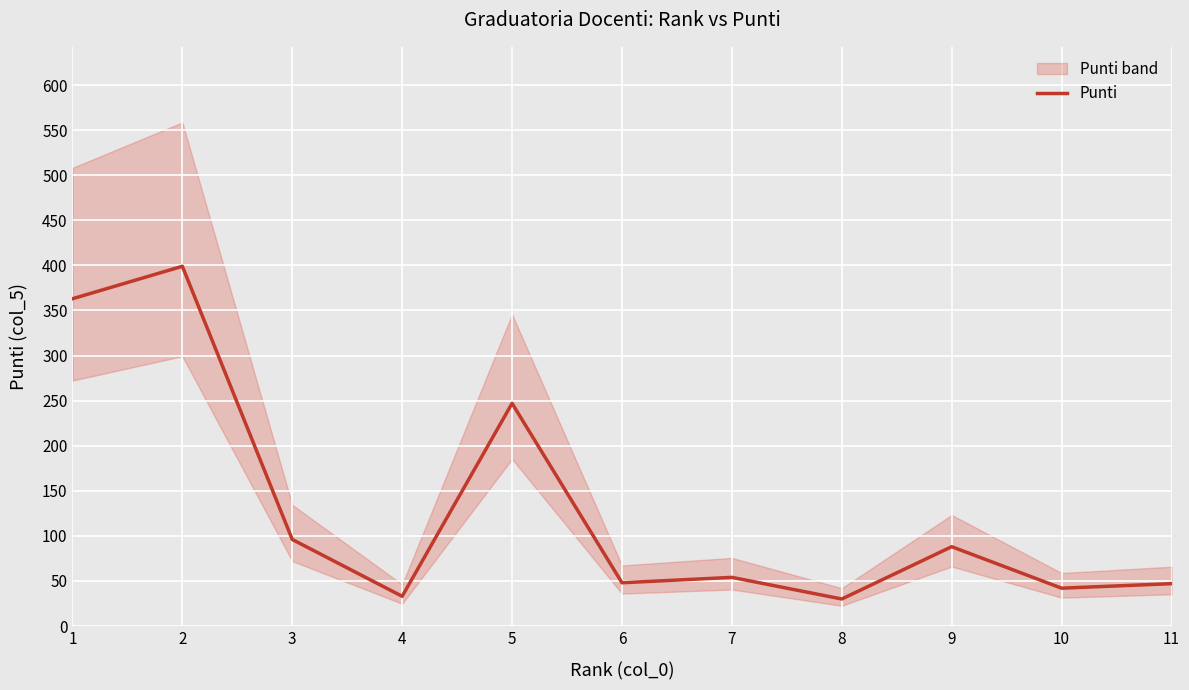

The value at 1 is 641. True or false?

False